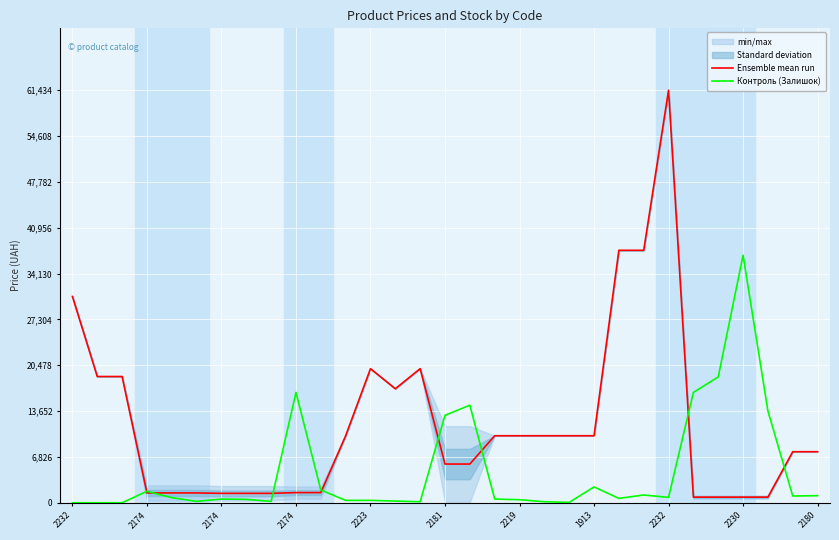

True or false: Ensemble mean run has more than 1 points higher than both neighbors.

True